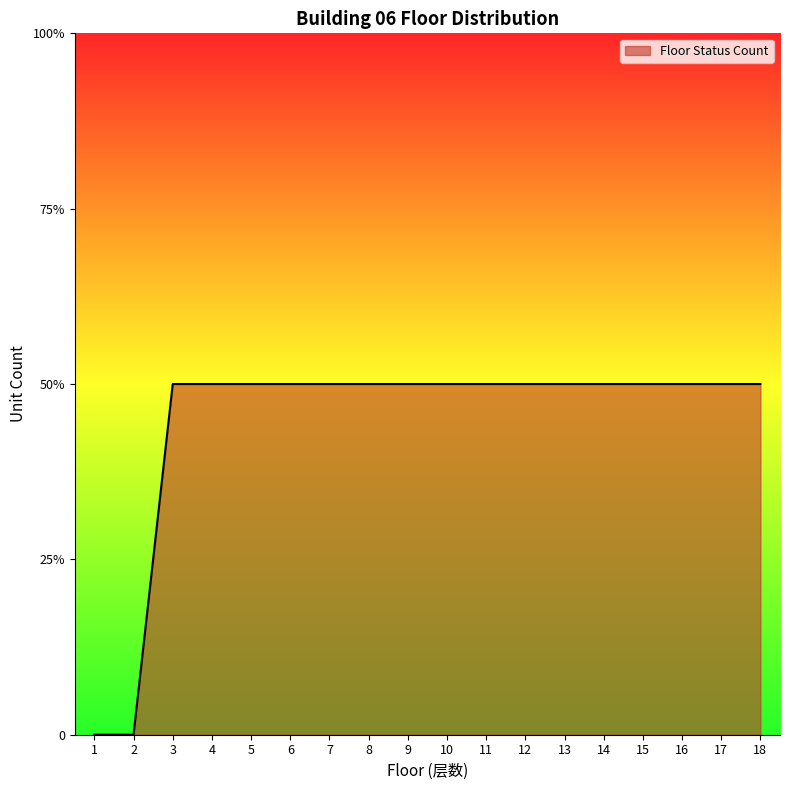

Does the chart display data point markers on the line(s)?

No